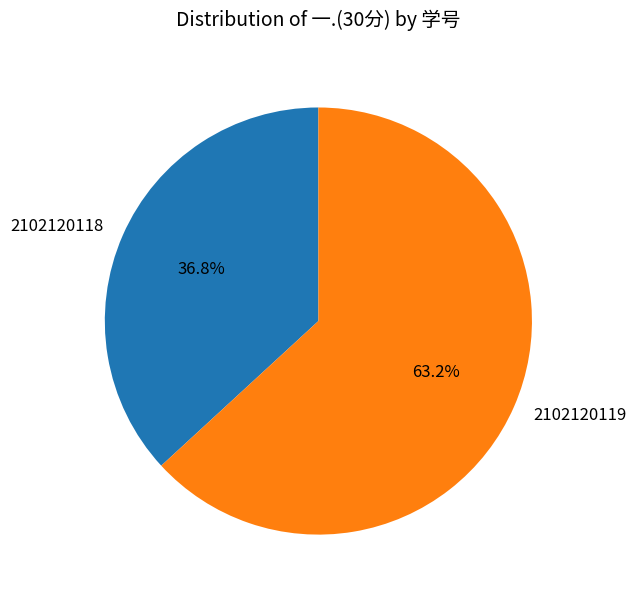

What percentage is the 2102120118 slice, to the nearest percent?

37%